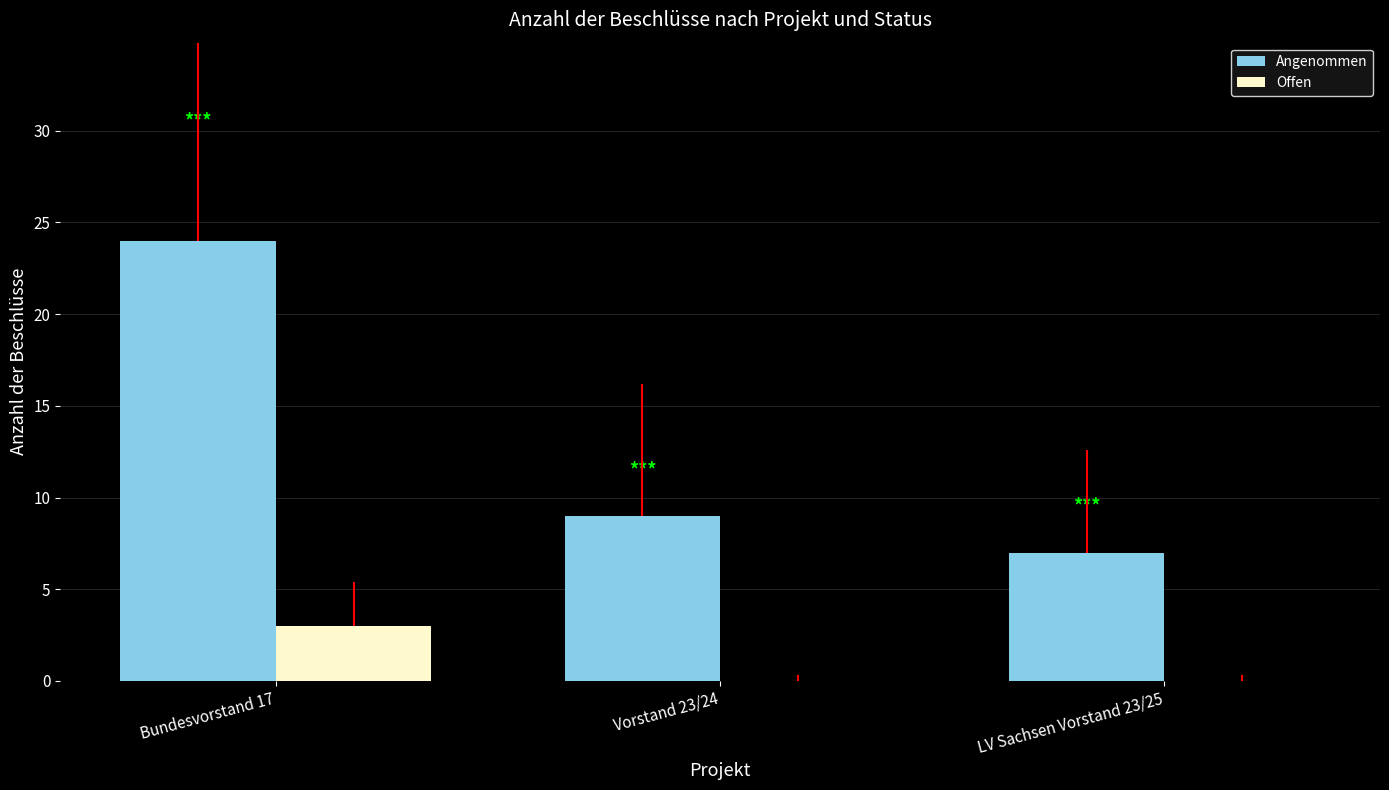

Reading left to right, what are all the values shown in this chart?

Angenommen: Bundesvorstand 17=24	Vorstand 23/24=9	LV Sachsen Vorstand 23/25=7
Offen: Bundesvorstand 17=3	Vorstand 23/24=0	LV Sachsen Vorstand 23/25=0